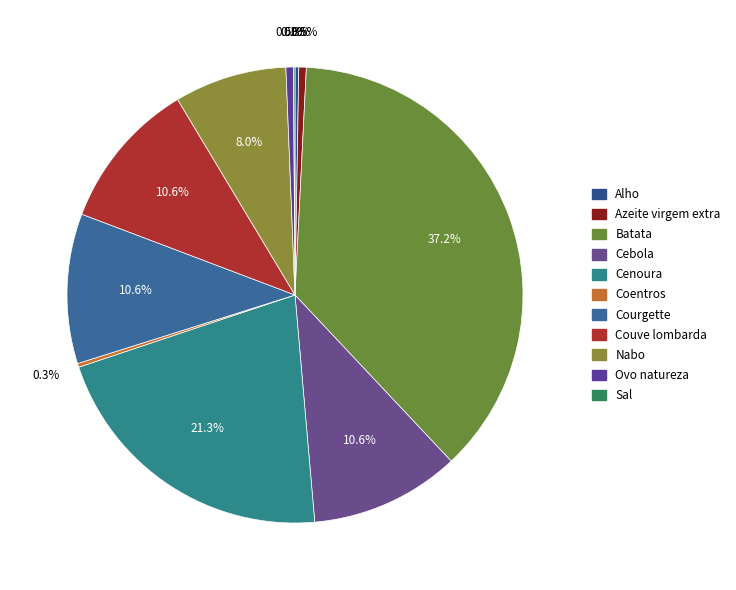

How many segments does this pie chart have?

11